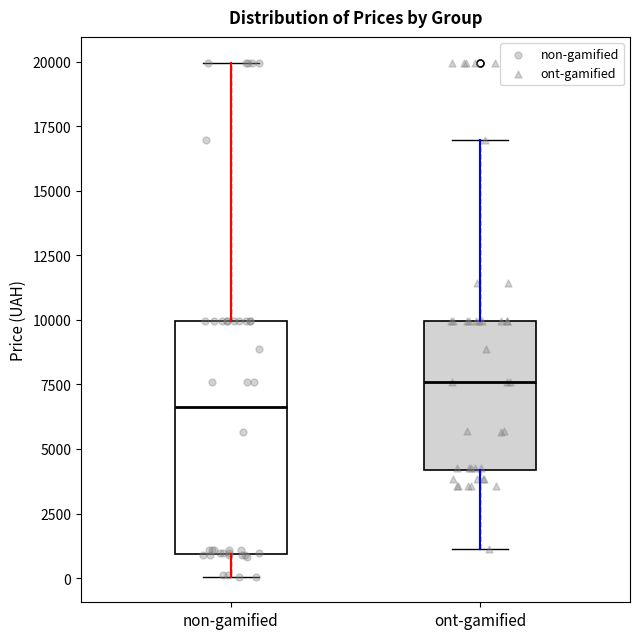

Where does the upper whisker of the box for ont-gamified end on the y-axis? The values are not printed on the chart, so give them approximately, as read against the axis.

17000